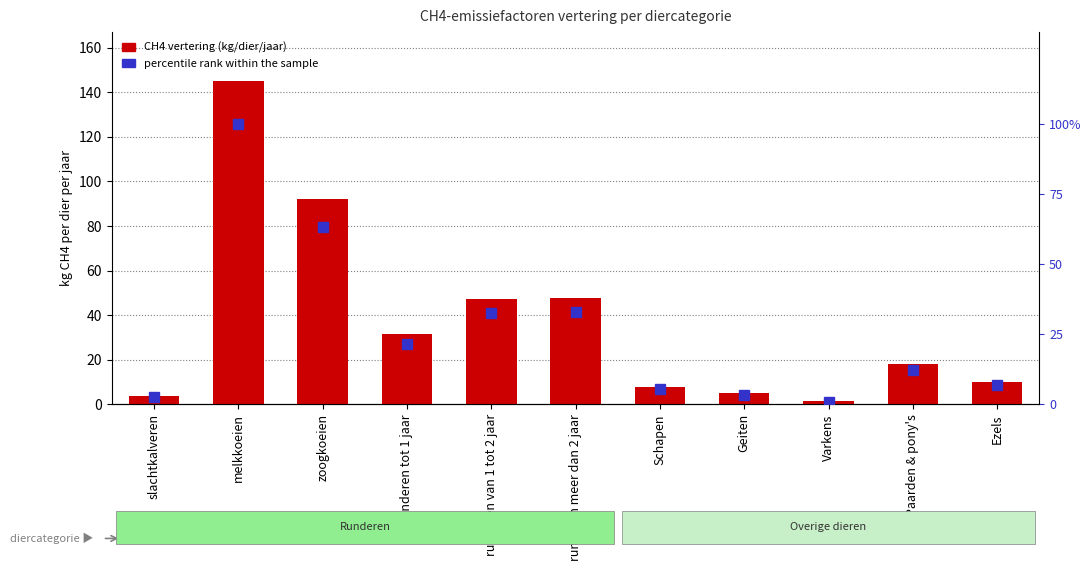

Is the value of CH4 vertering (kg/dier/jaar) at melkkoeien greater than the value of percentile rank within the sample at runderen van 1 tot 2 jaar?

Yes